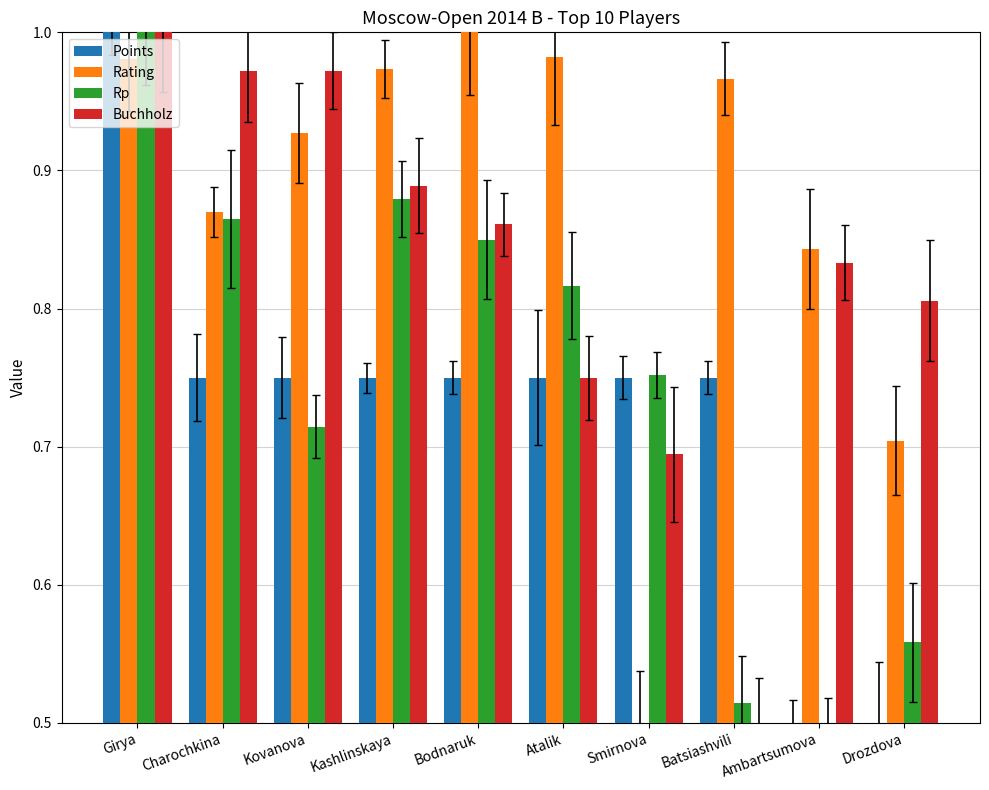

True or false: Points has a value of 1.3 at Girya.

False